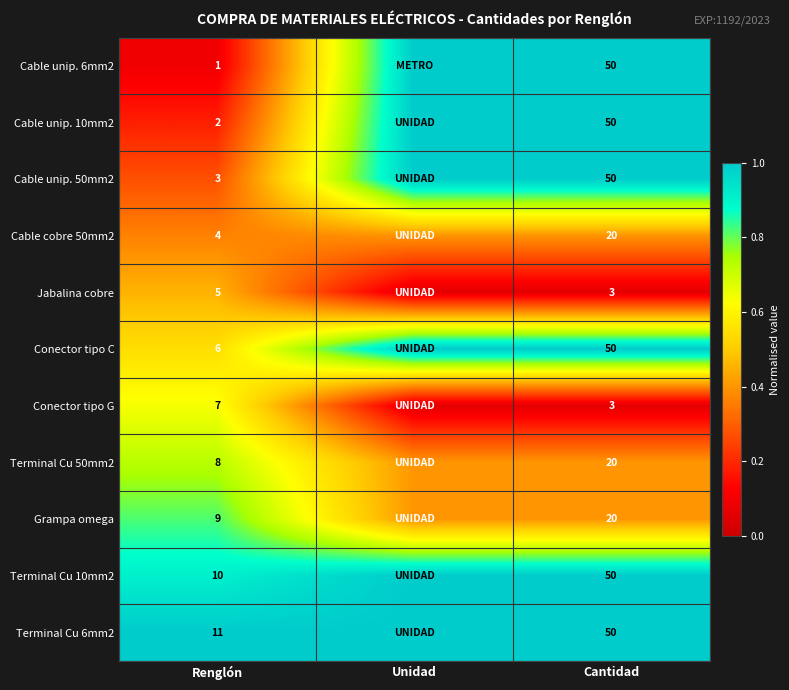

True or false: Terminal Cu 6mm2 has a value of 1.0 at Unidad.

True